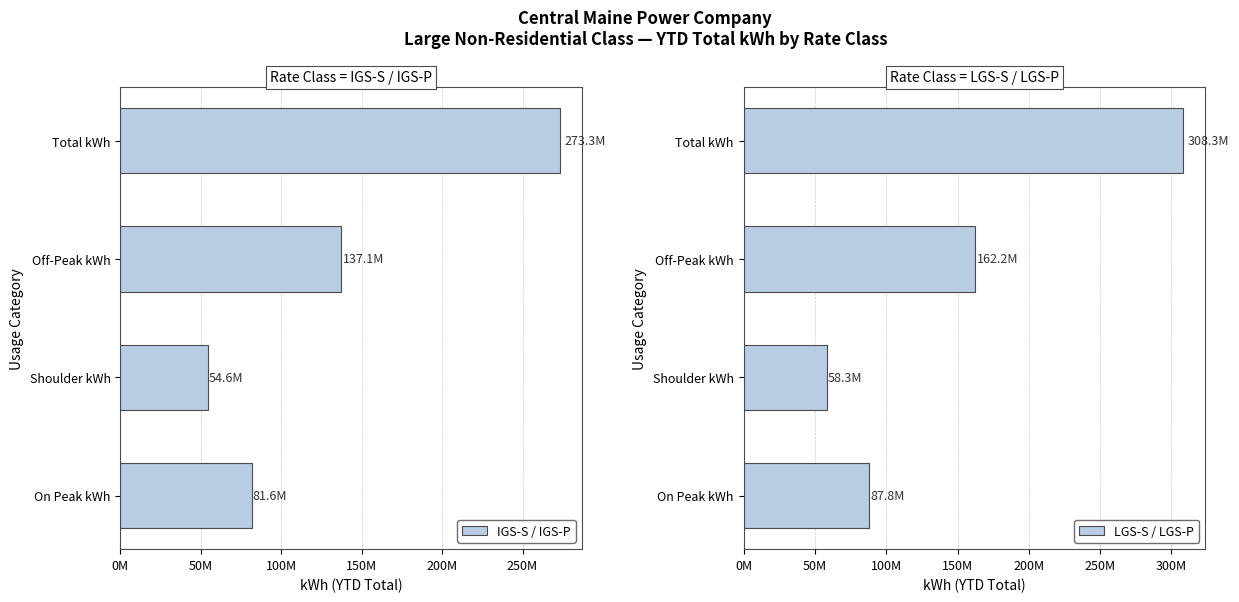

How many values in the IGS-S / IGS-P series exceed 137121315?

2